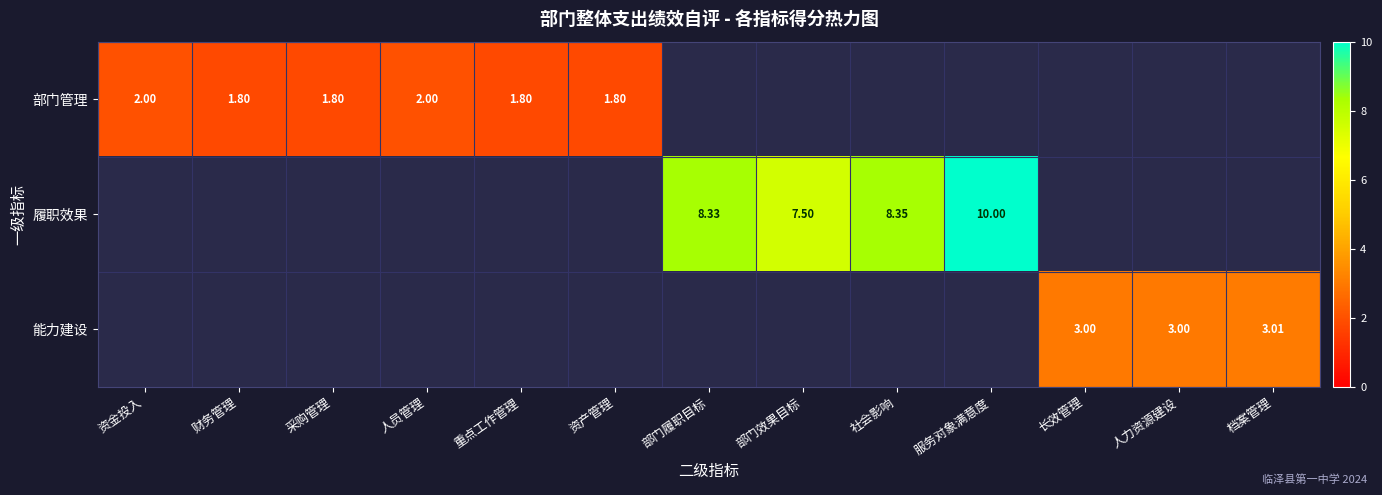

Is the value of 能力建设 at 长效管理 greater than the value of 部门管理 at 资产管理?

Yes